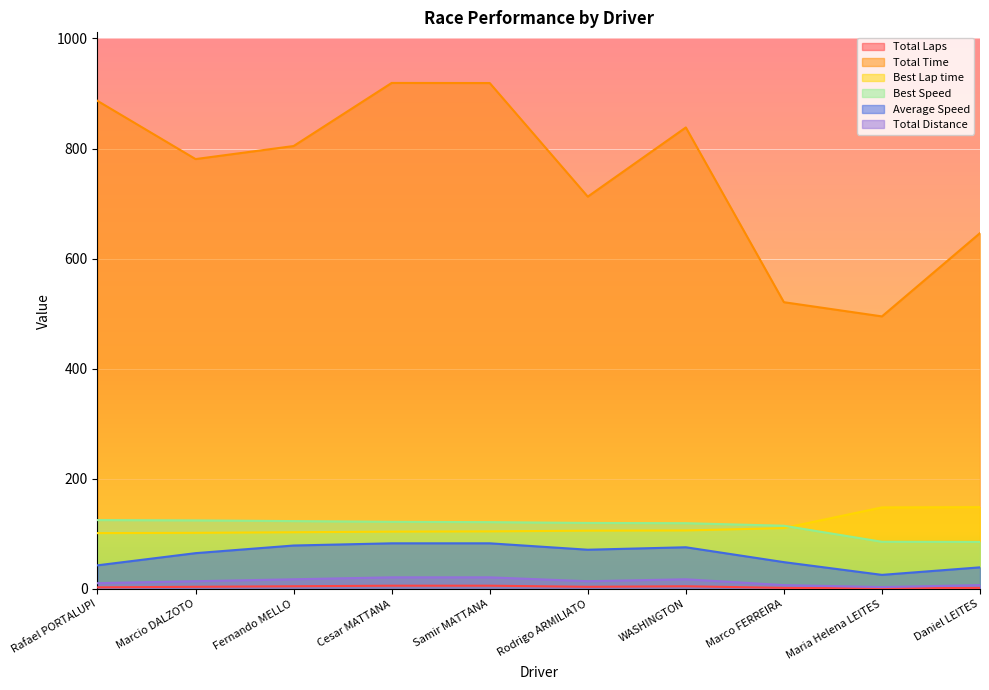

True or false: Average Speed and Best Speed intersect in this chart.

False